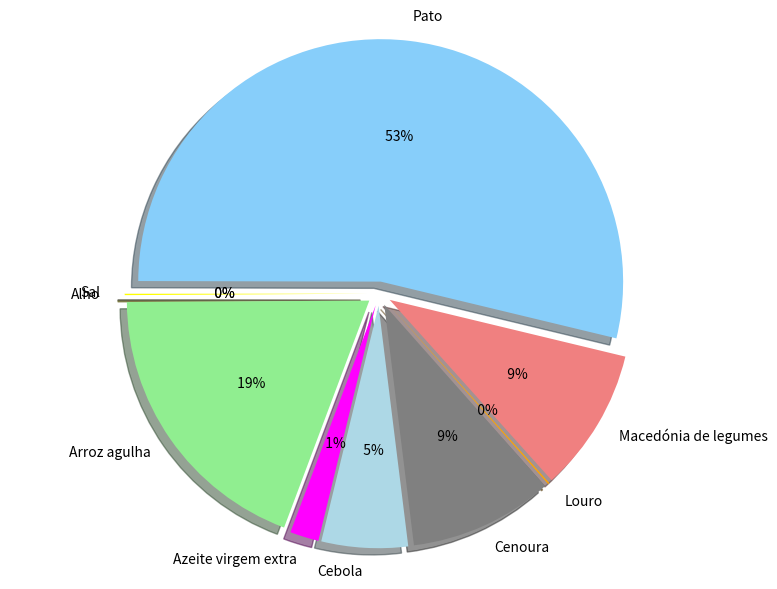

Which slice is the smallest?

Sal